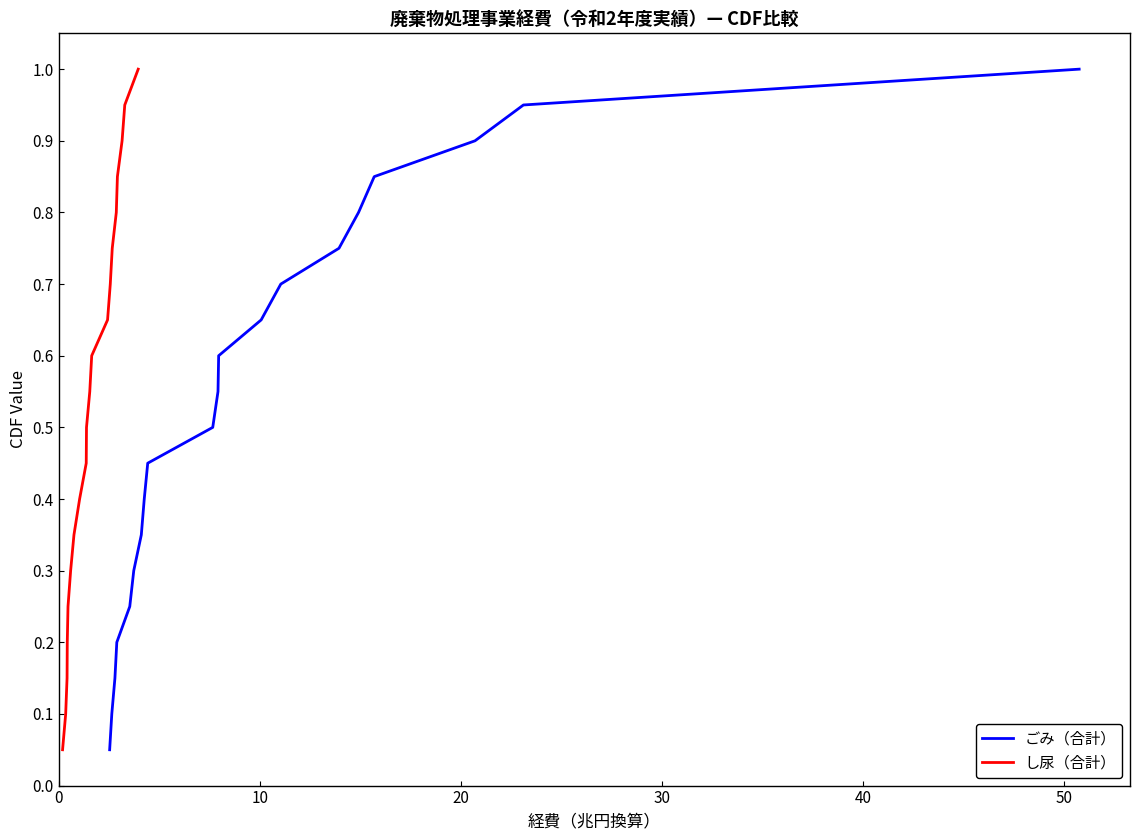

What is the maximum value for ごみ（合計）?

1.0